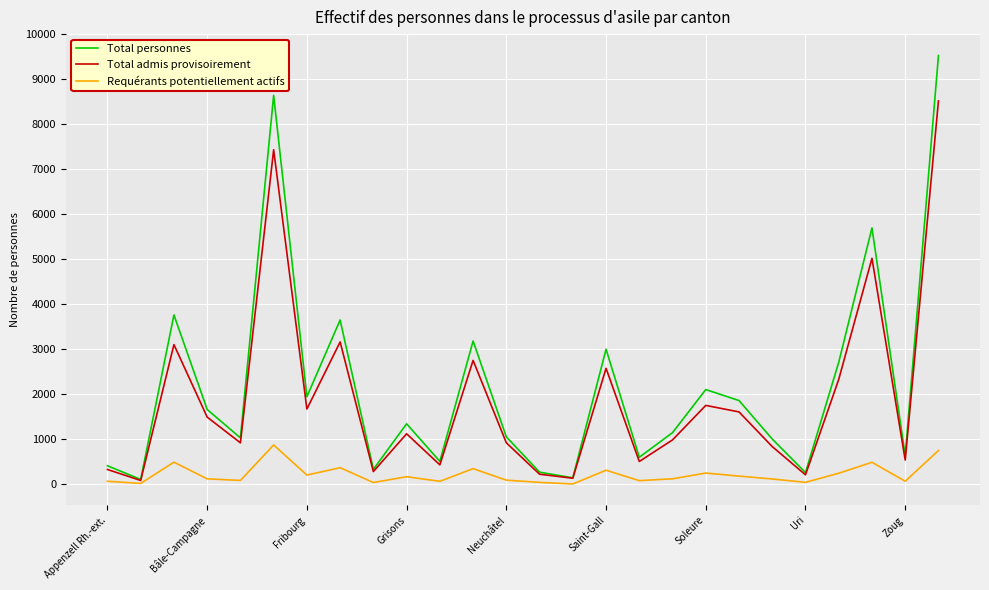

Rank the series by their maximum value, from highest to lowest.

Total personnes, Total admis provisoirement, Requérants potentiellement actifs